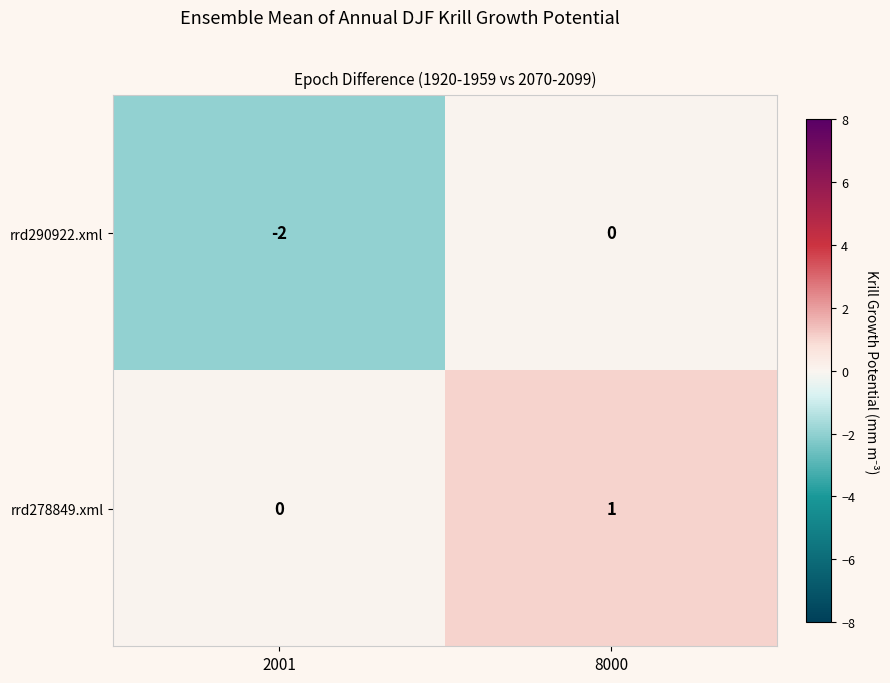

Reading left to right, what are all the values shown in this chart?

rrd290922.xml: -2	0
rrd278849.xml: 0	1